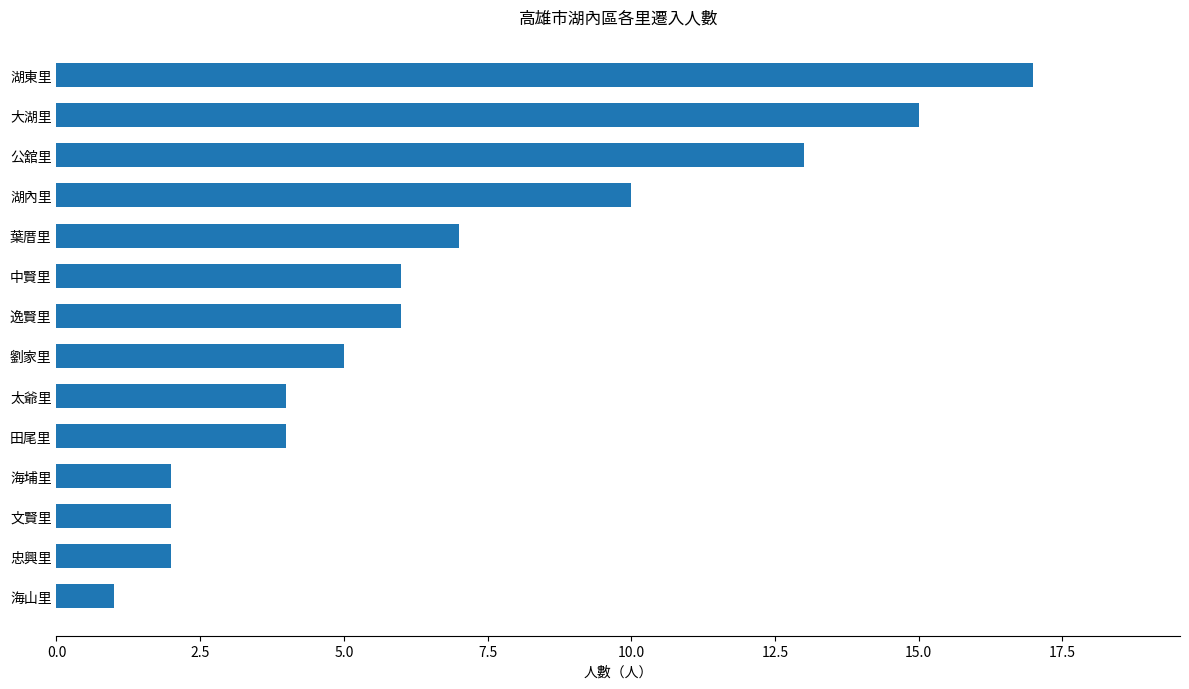

The value at 湖東里 is 17. True or false?

True